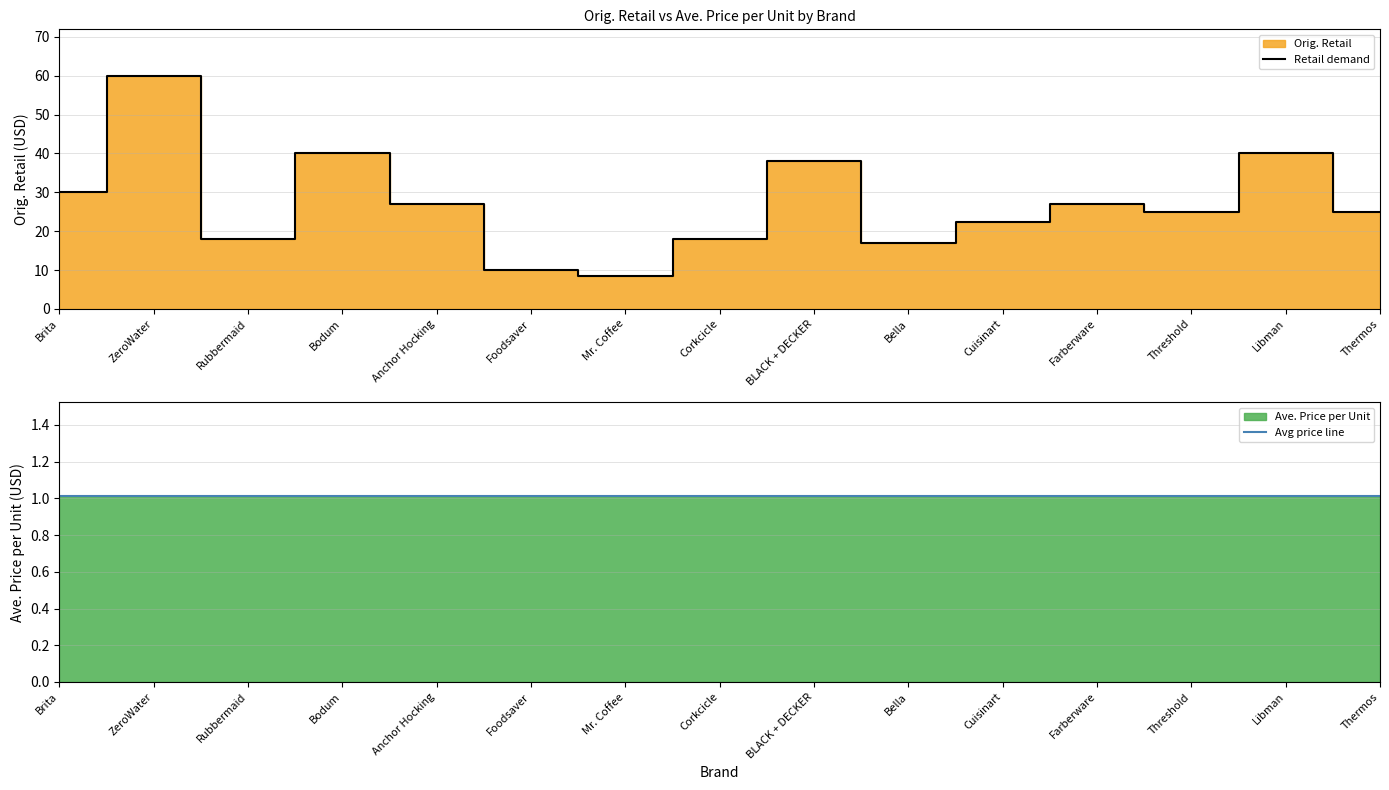

Between Corkcicle and ZeroWater, which is larger?

ZeroWater